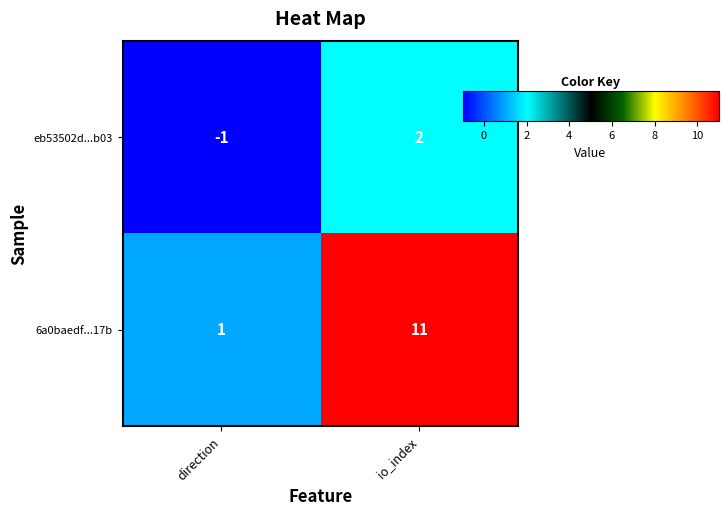

The value of 6a0baedf...17b at io_index is 11. True or false?

True